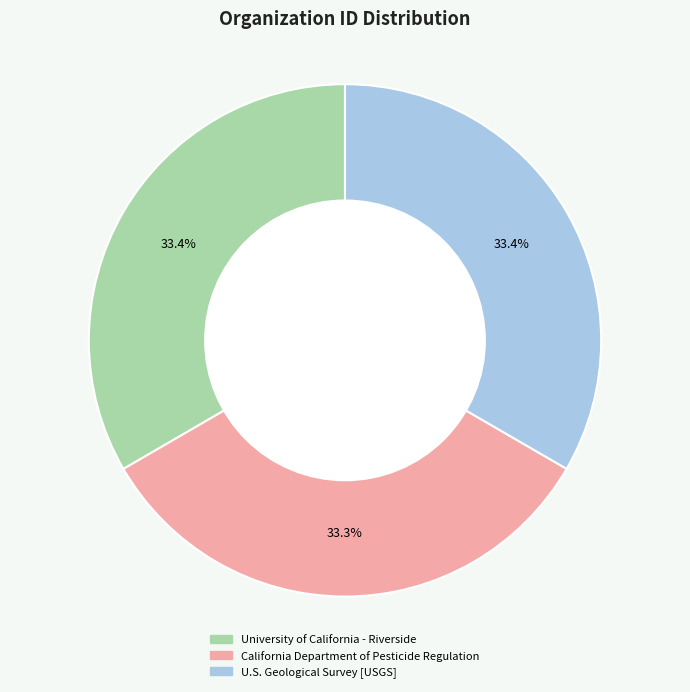

Approximately how many times larger is the value at California Department of Pesticide Regulation compared to U.S. Geological Survey [USGS]?

1.0